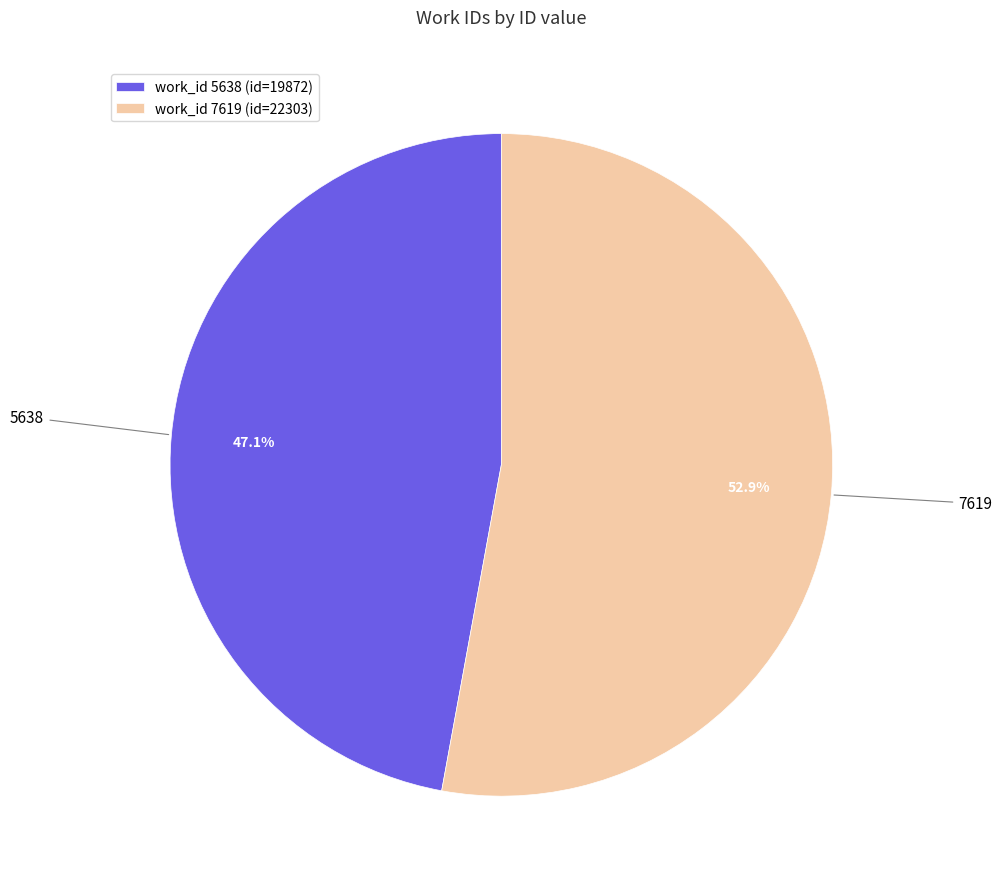

Between 5638 and 7619, which is larger?

7619